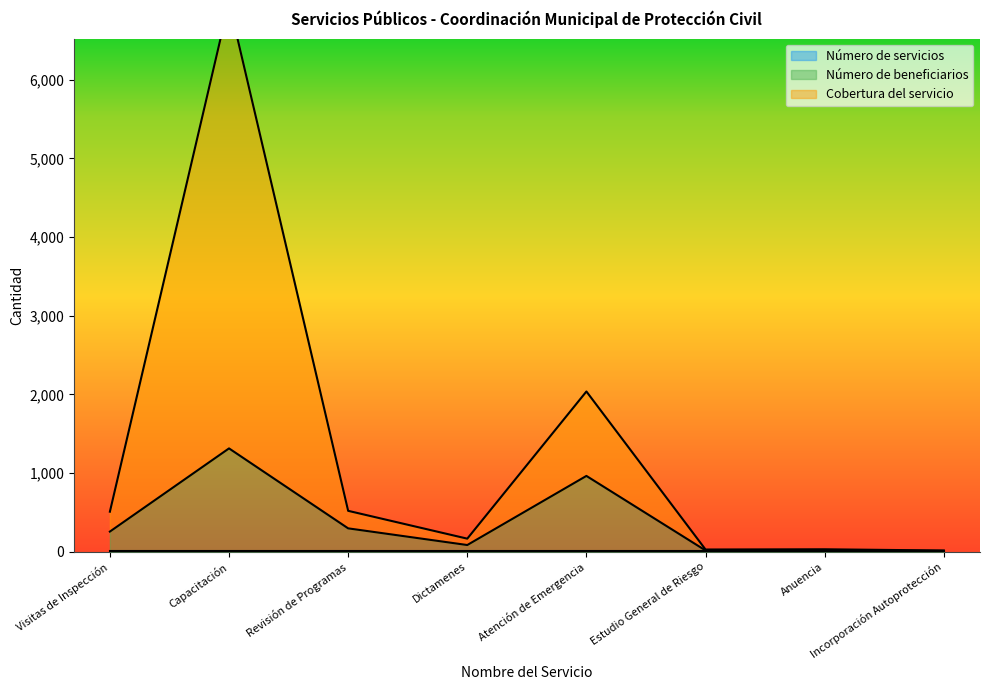

The Número de beneficiarios series shows 2320 at Capacitación. True or false?

False